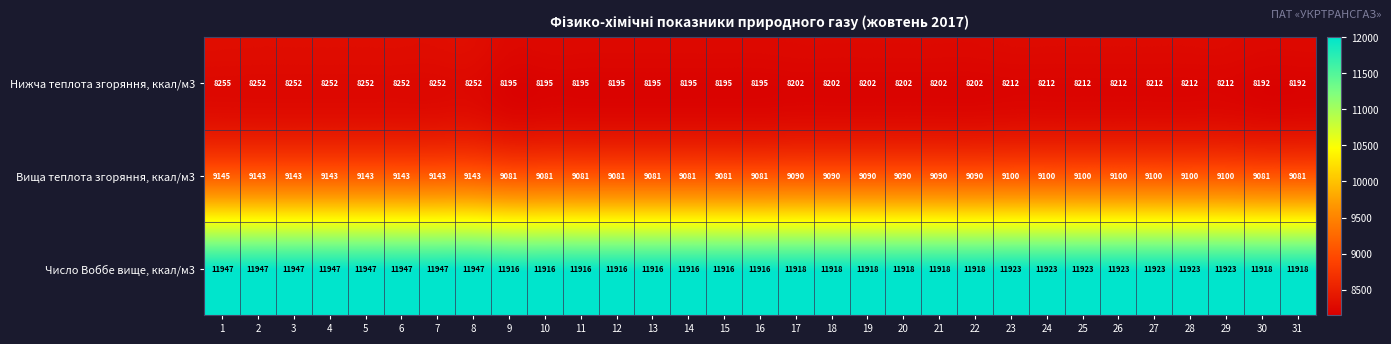

The Число Воббе вище, ккал/м3 series shows 11918 at 31. True or false?

True